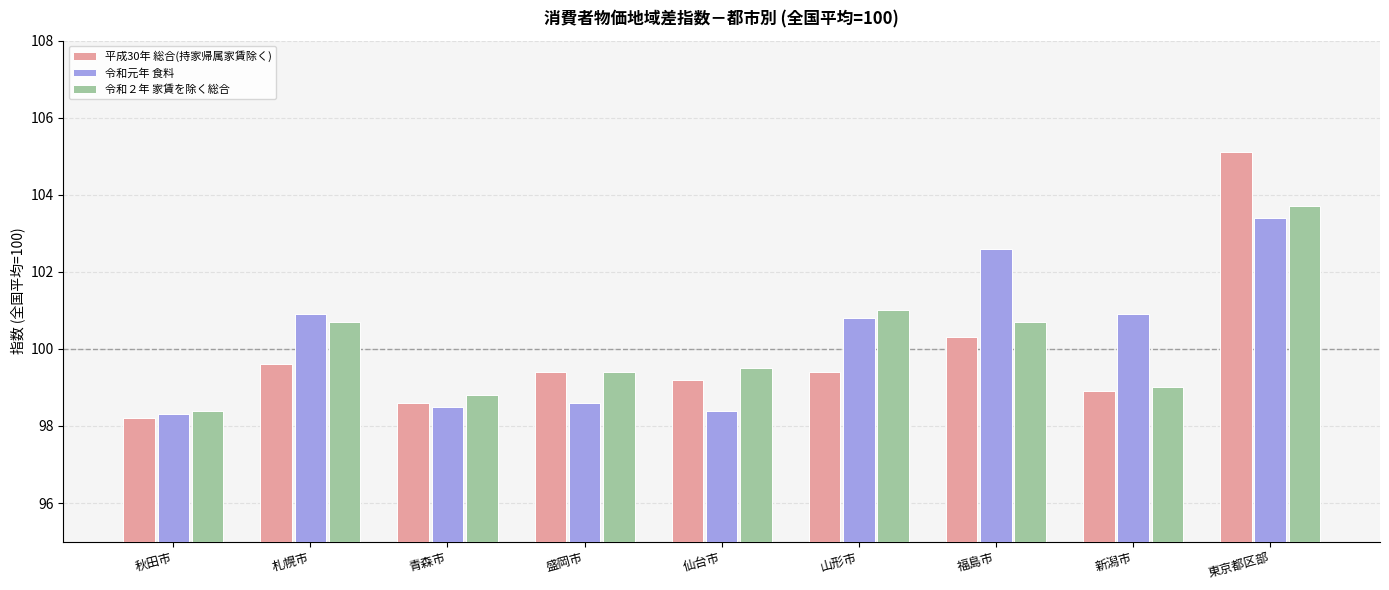

Between 盛岡市 and 山形市, which series saw the biggest shift?

令和元年 食料